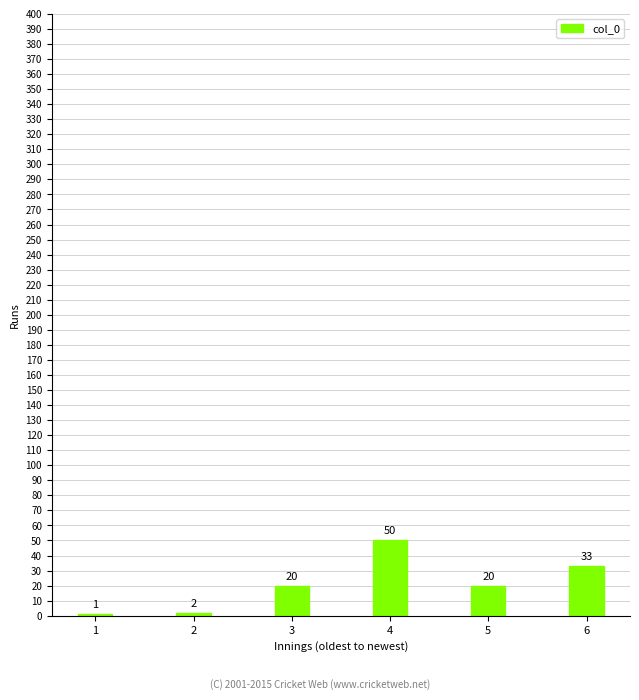

What is the change in value from 3 to 4?

+30